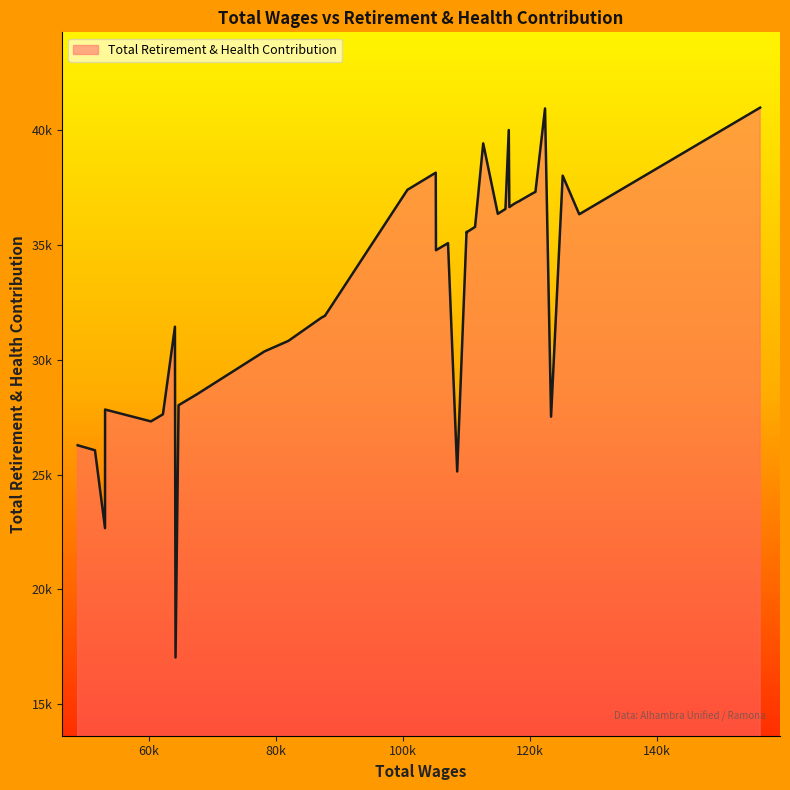

Does the chart have visible grid lines?

No